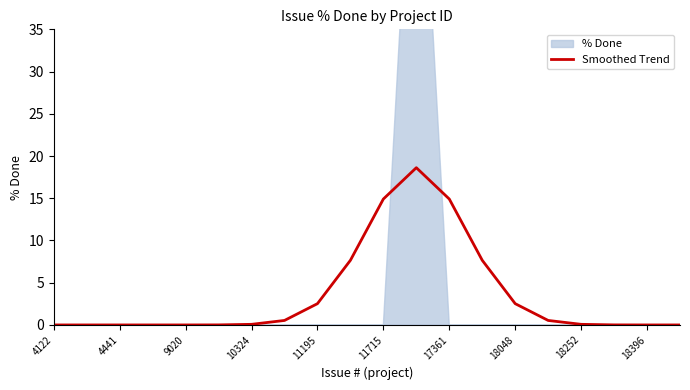

Reading right to left, extract all data points from this chart.

0.0	0.0	0.0	0.1	0.5	2.5	7.7	14.9	18.6	14.9	7.7	2.5	0.5	0.1	0.0	0.0	0.0	0.0	0.0	0.0